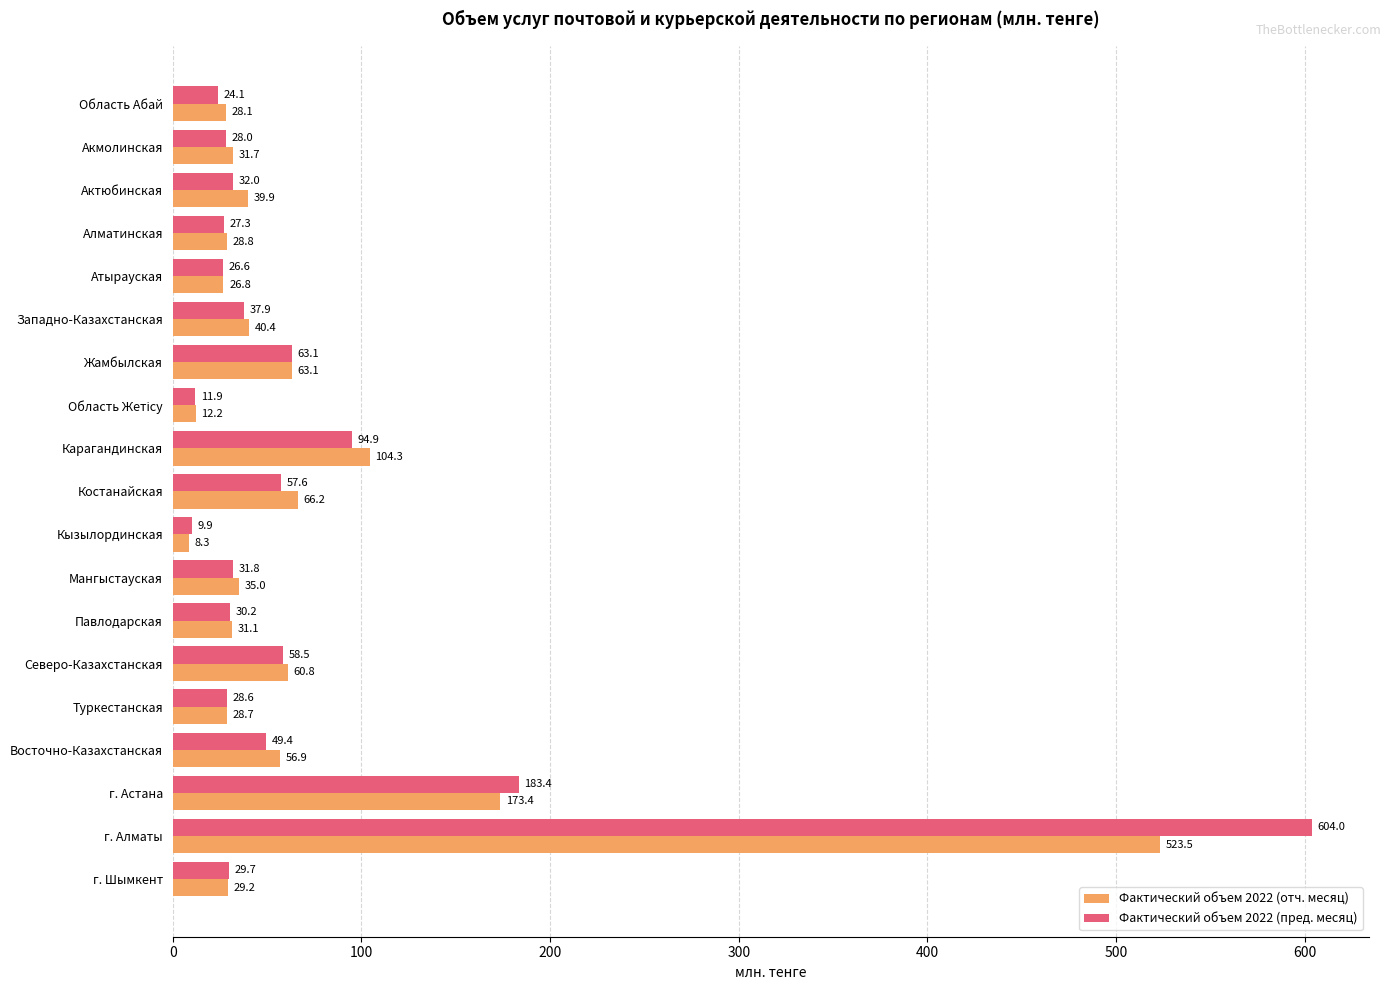

At which category is the sum across all series the highest?

г. Алматы